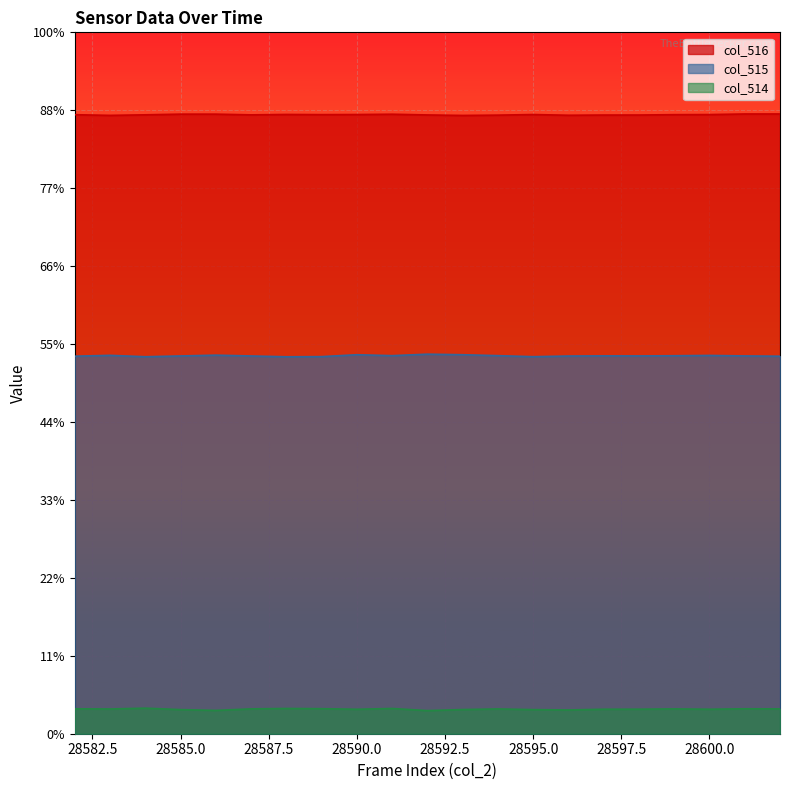

At which category does col_516 reach its first local peak?

28588